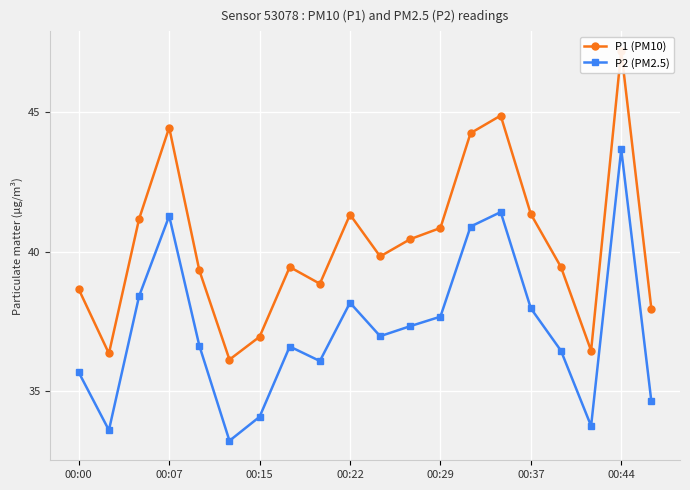

What is the sum of all P2 (PM2.5) values?

744.5